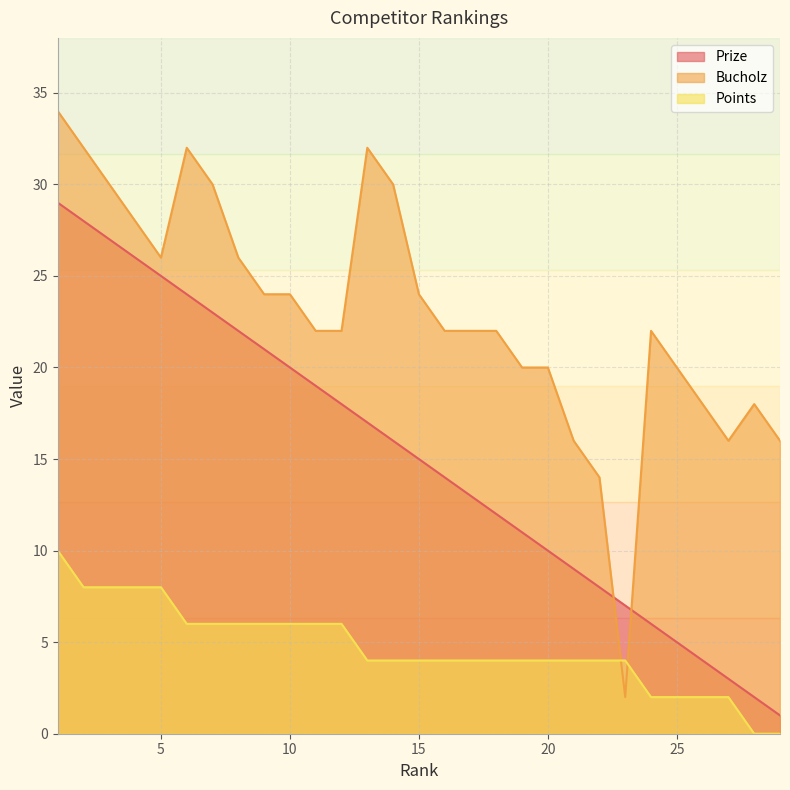

Count the number of data series in this chart.

3